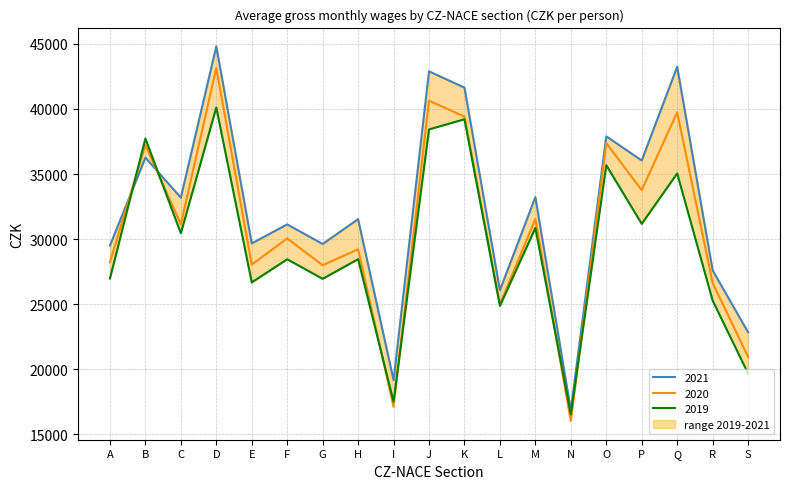

What is the sum of the 2021 values at H and G?

61159